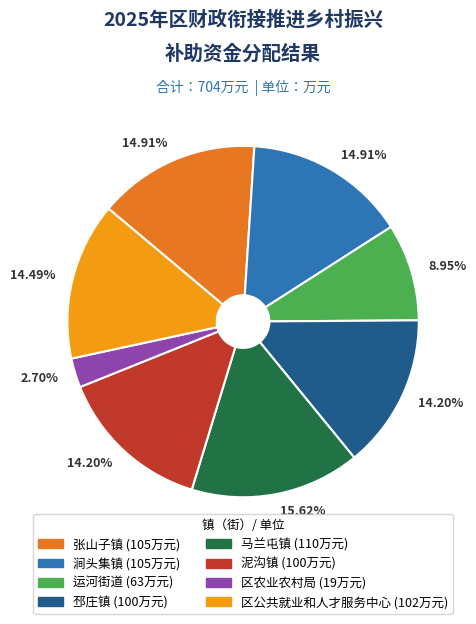

Does any single category account for the majority?

No